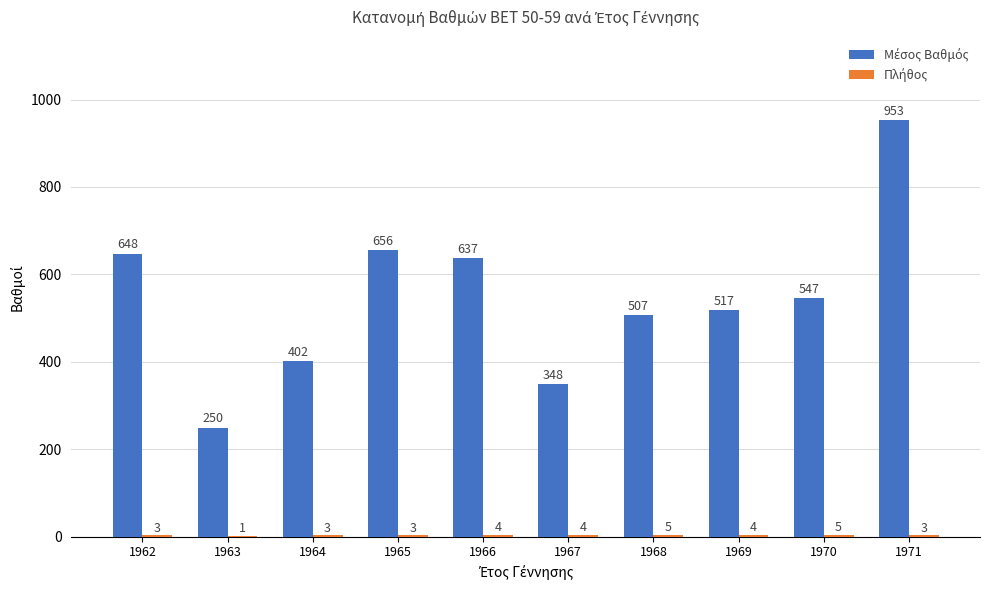

At which category is the sum across all series the highest?

1971